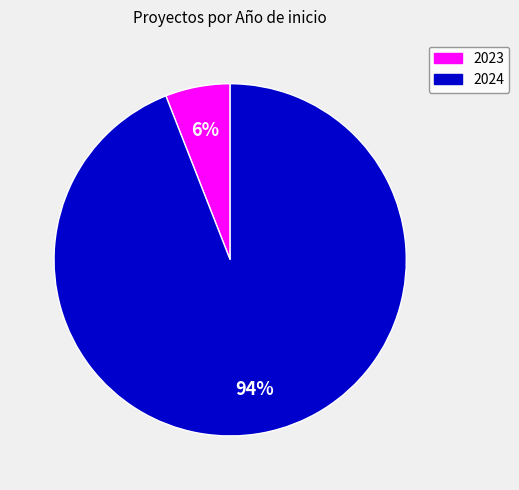

To the nearest percent, what is the average slice percentage?

50%